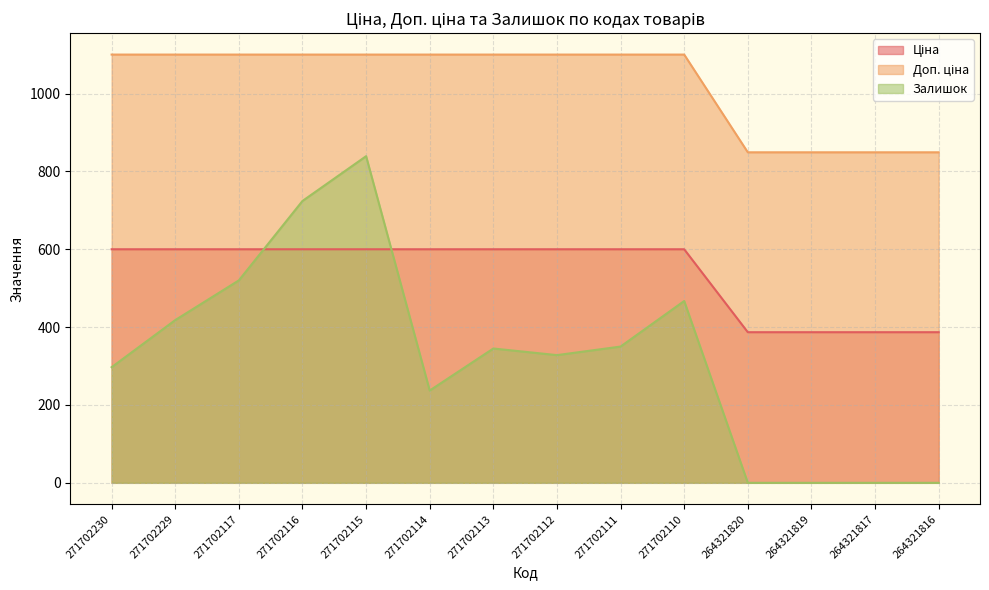

Where is Залишок nearest to the value 419?

271702229